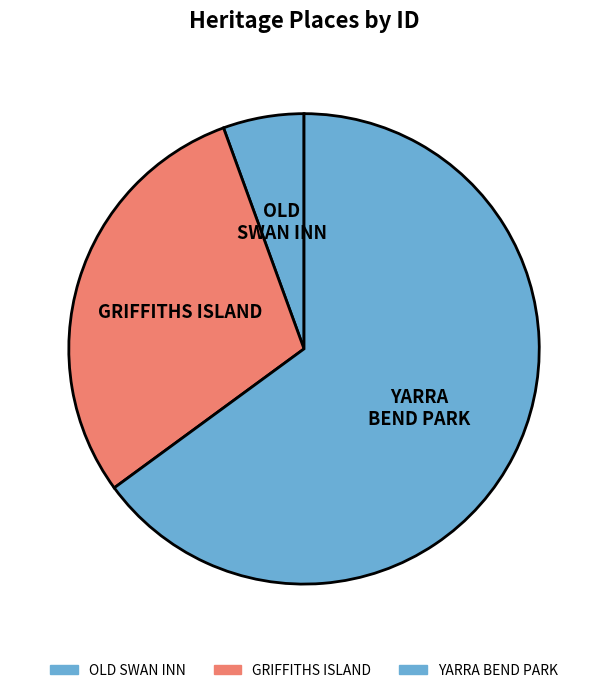

How many segments does this pie chart have?

3